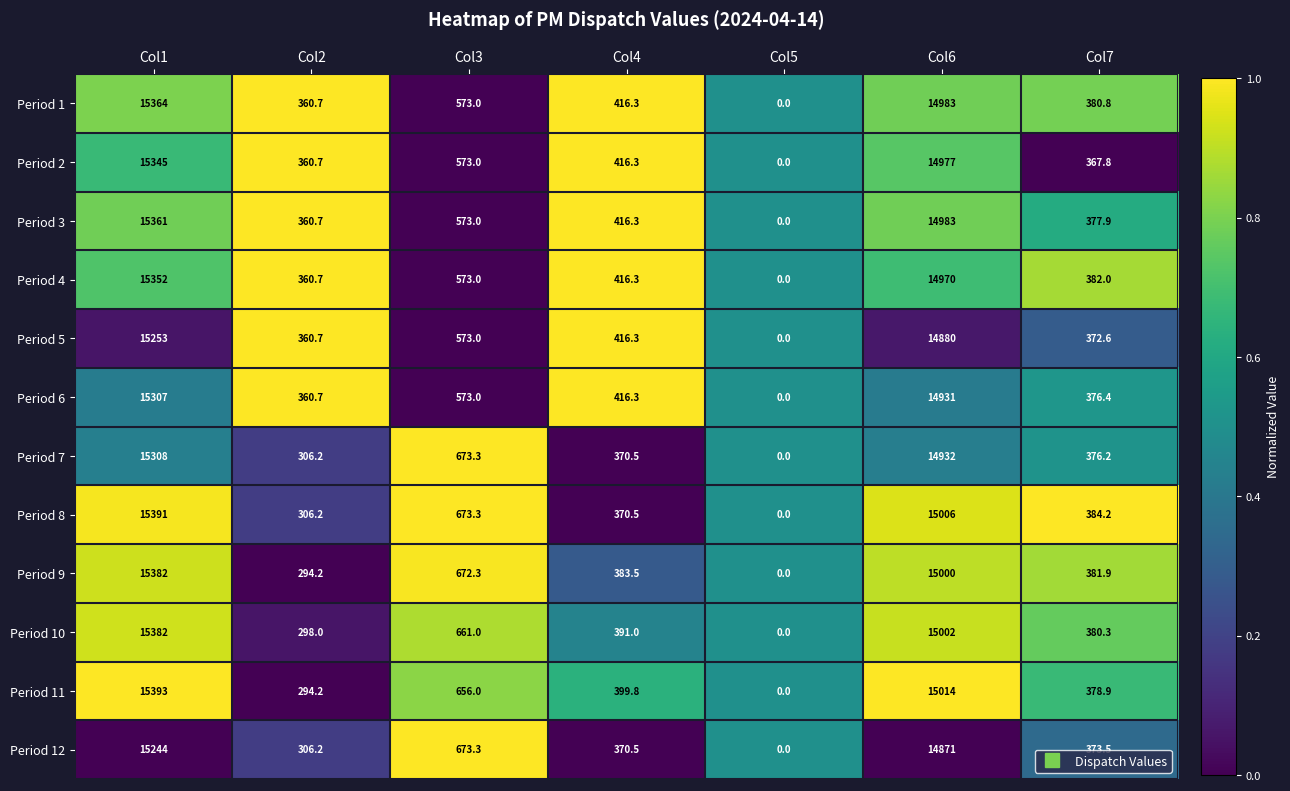

List the labels in order of Period 2 value, smallest first.

Col5, Col2, Col7, Col4, Col3, Col6, Col1